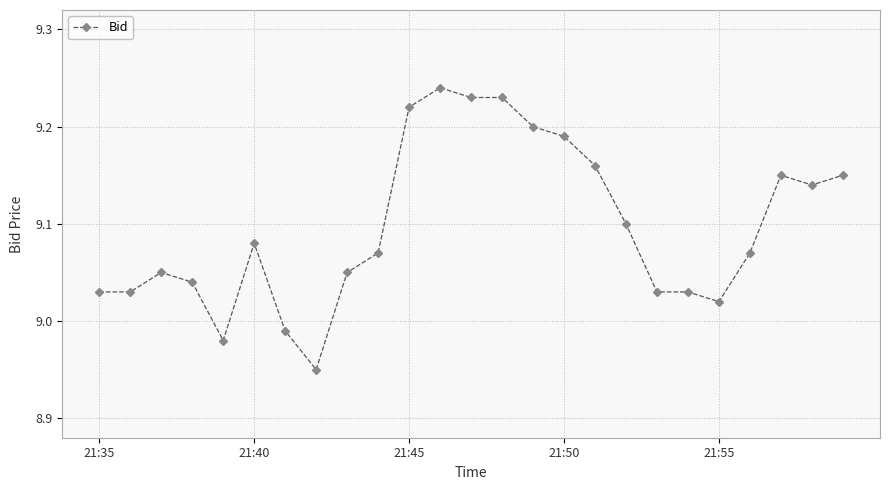

True or false: there are more than 2 points higher than both neighbors.

True